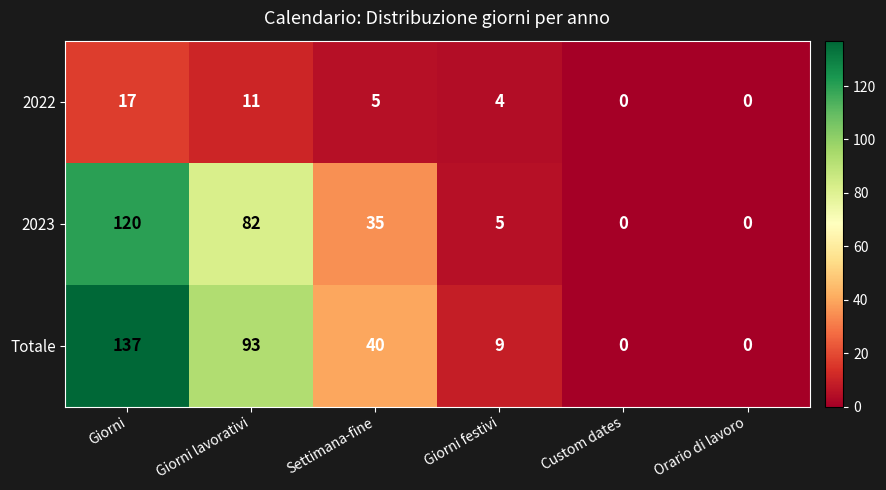

Which series has the largest total across all categories?

Totale